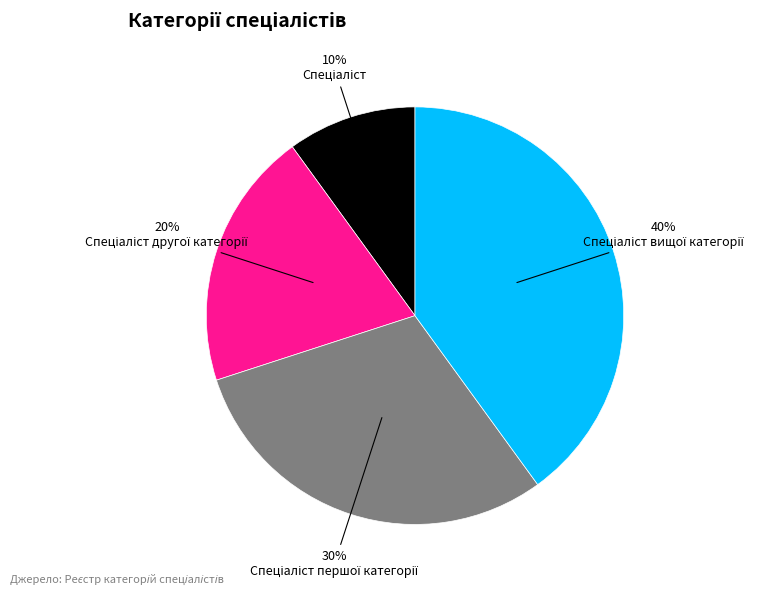

How many segments does this pie chart have?

4